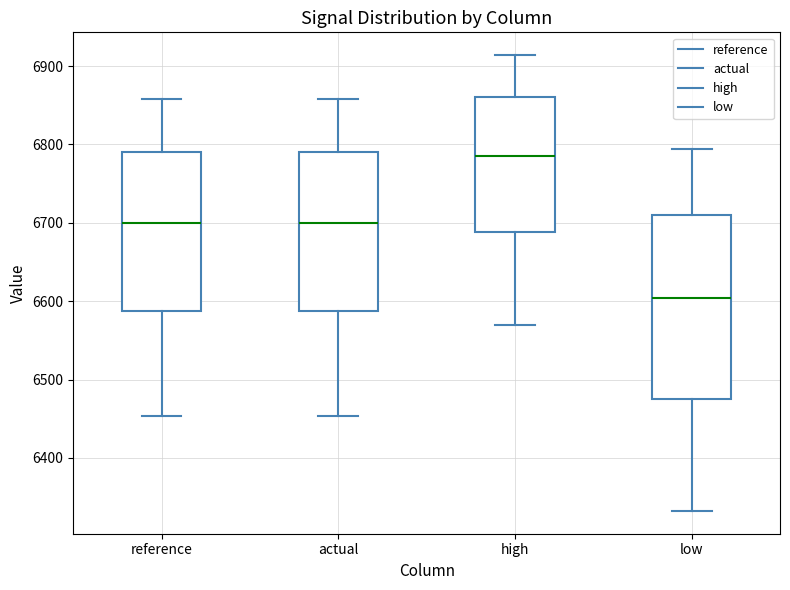

Comparing the boxes themselves (not the whiskers), which one is the tallest?

low